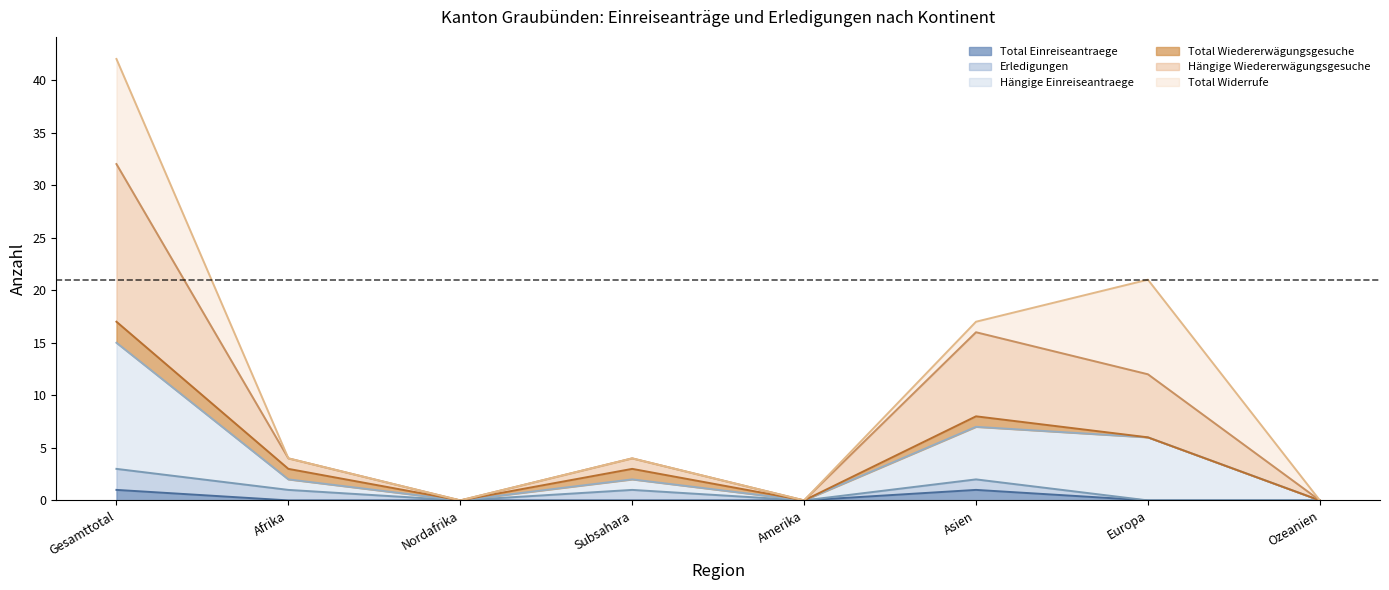

True or false: Total Einreiseantraege has more than 0 points higher than both neighbors.

True